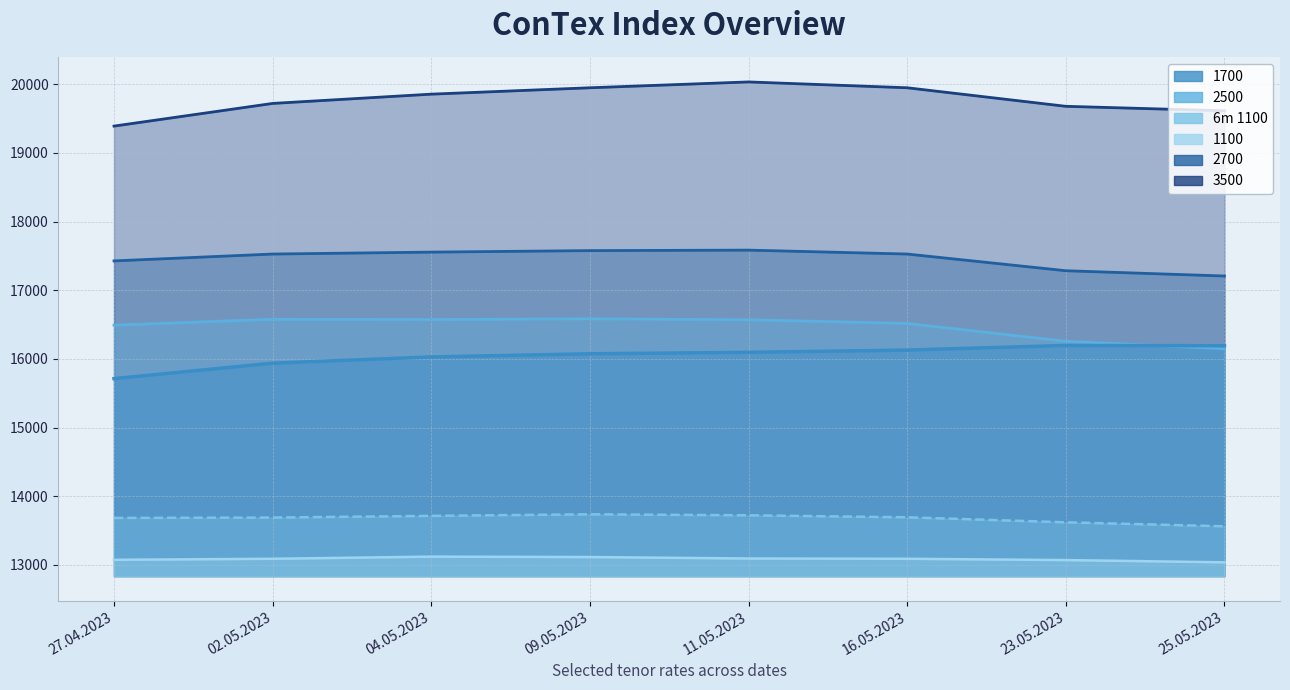

Is it true that 2500 line equals 5589 at 16.05.2023?

False